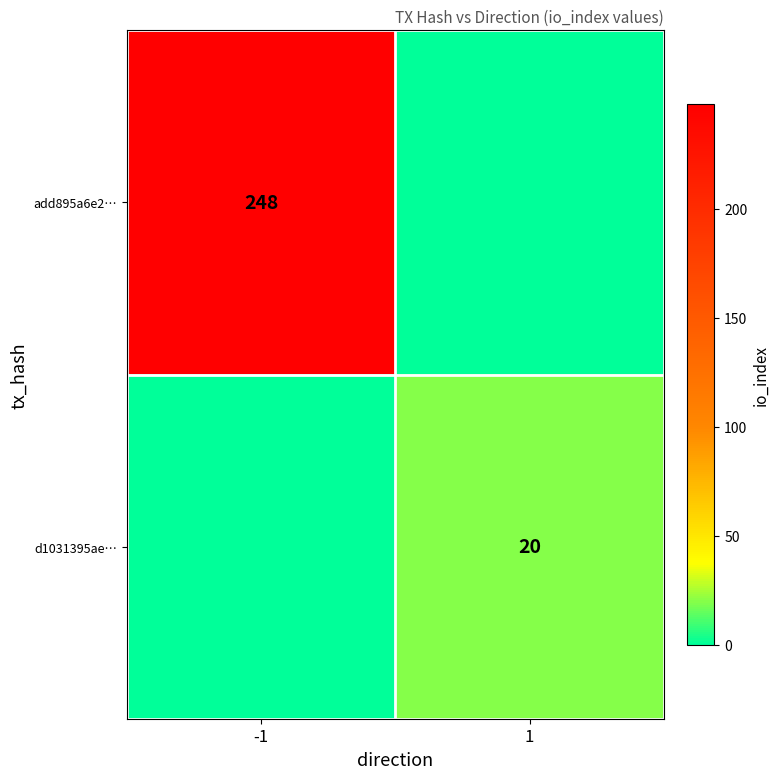

The add895a6e2… series shows 248 at -1. True or false?

True